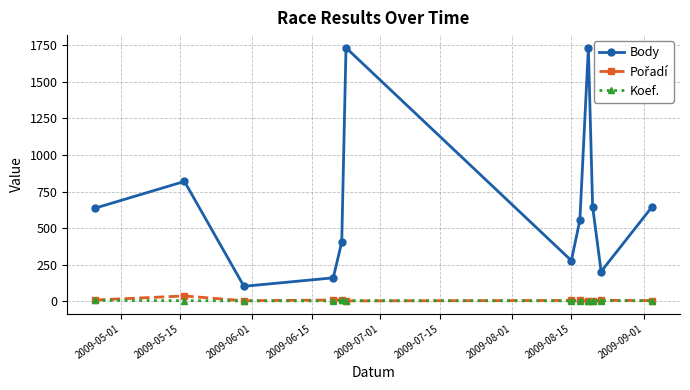

Which category has the lowest value in the Body series?

2009-06-01